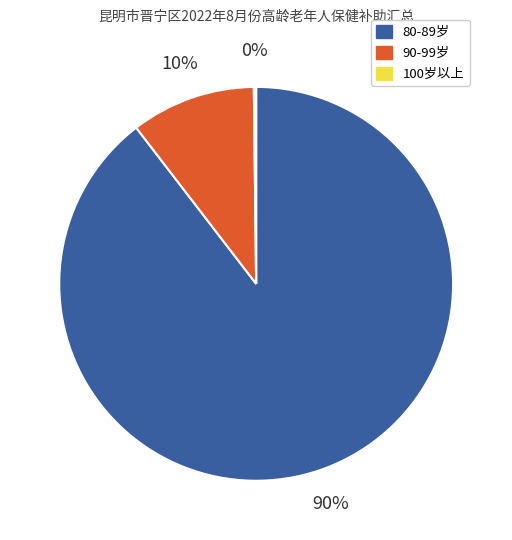

What is the largest slice in the pie chart?

80-89岁